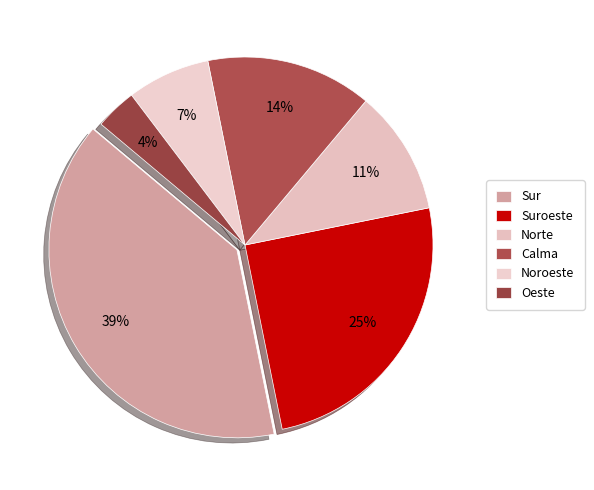

Rank the categories by value from highest to lowest.

Sur, Suroeste, Calma, Norte, Noroeste, Oeste